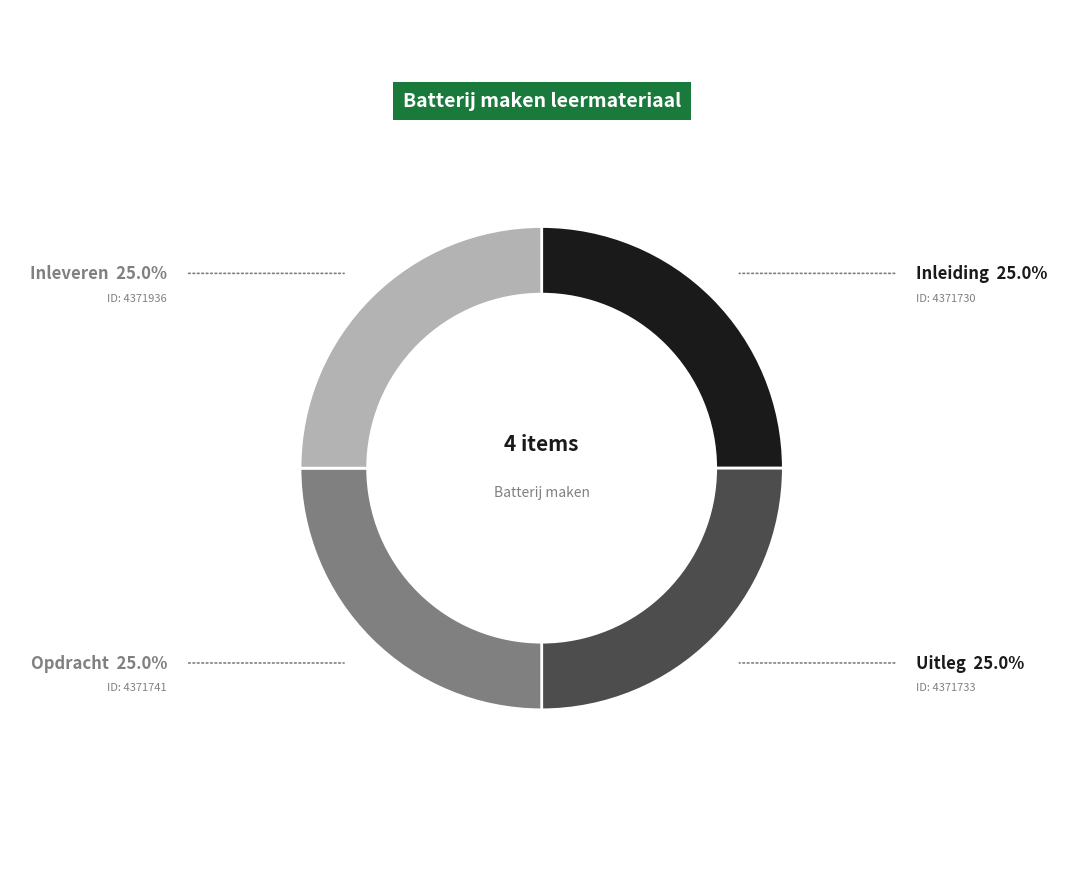

Approximately how many times larger is the value at Opdracht compared to Inleveren?

1.0